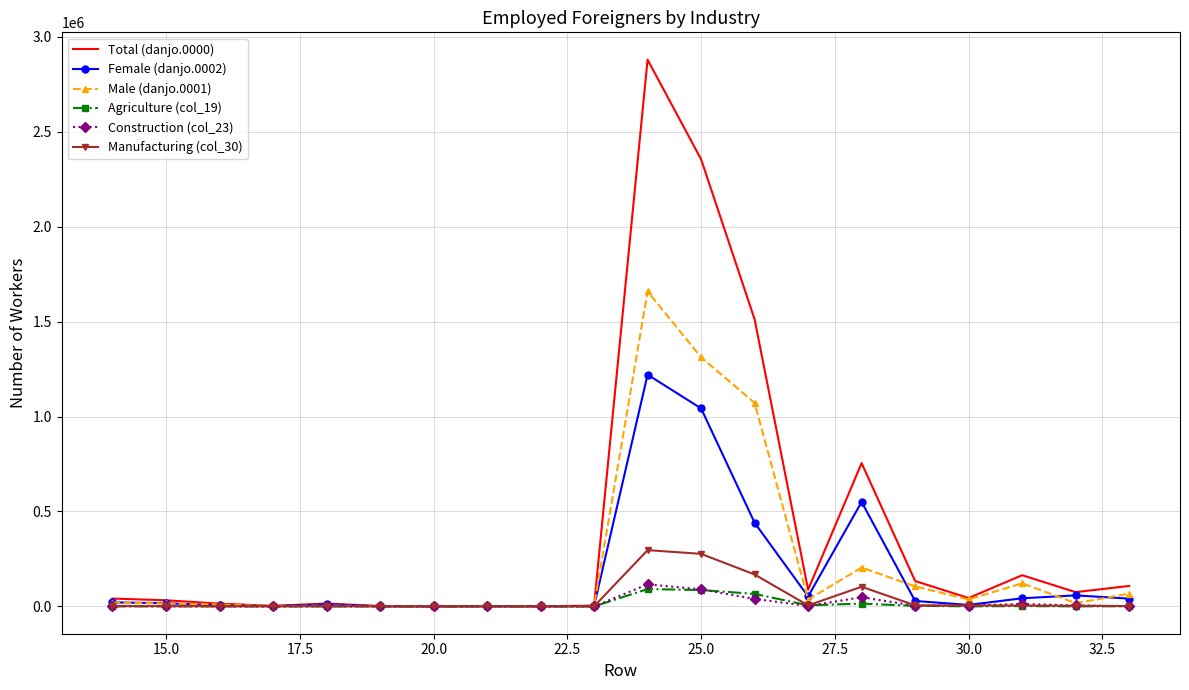

What is the greatest value displayed?

2879944